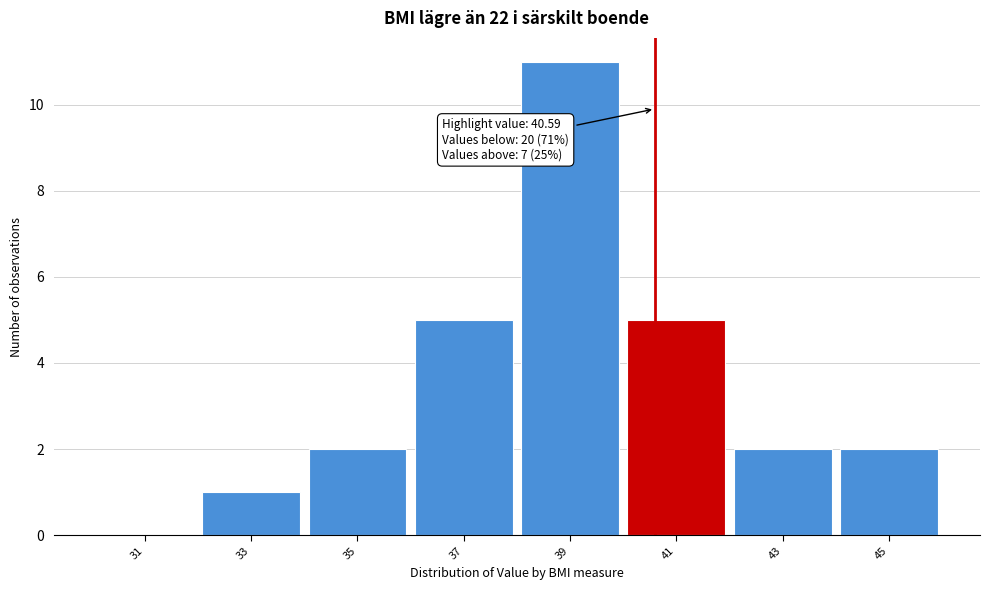

Which range on the x-axis has the tallest bar?

38 to 40